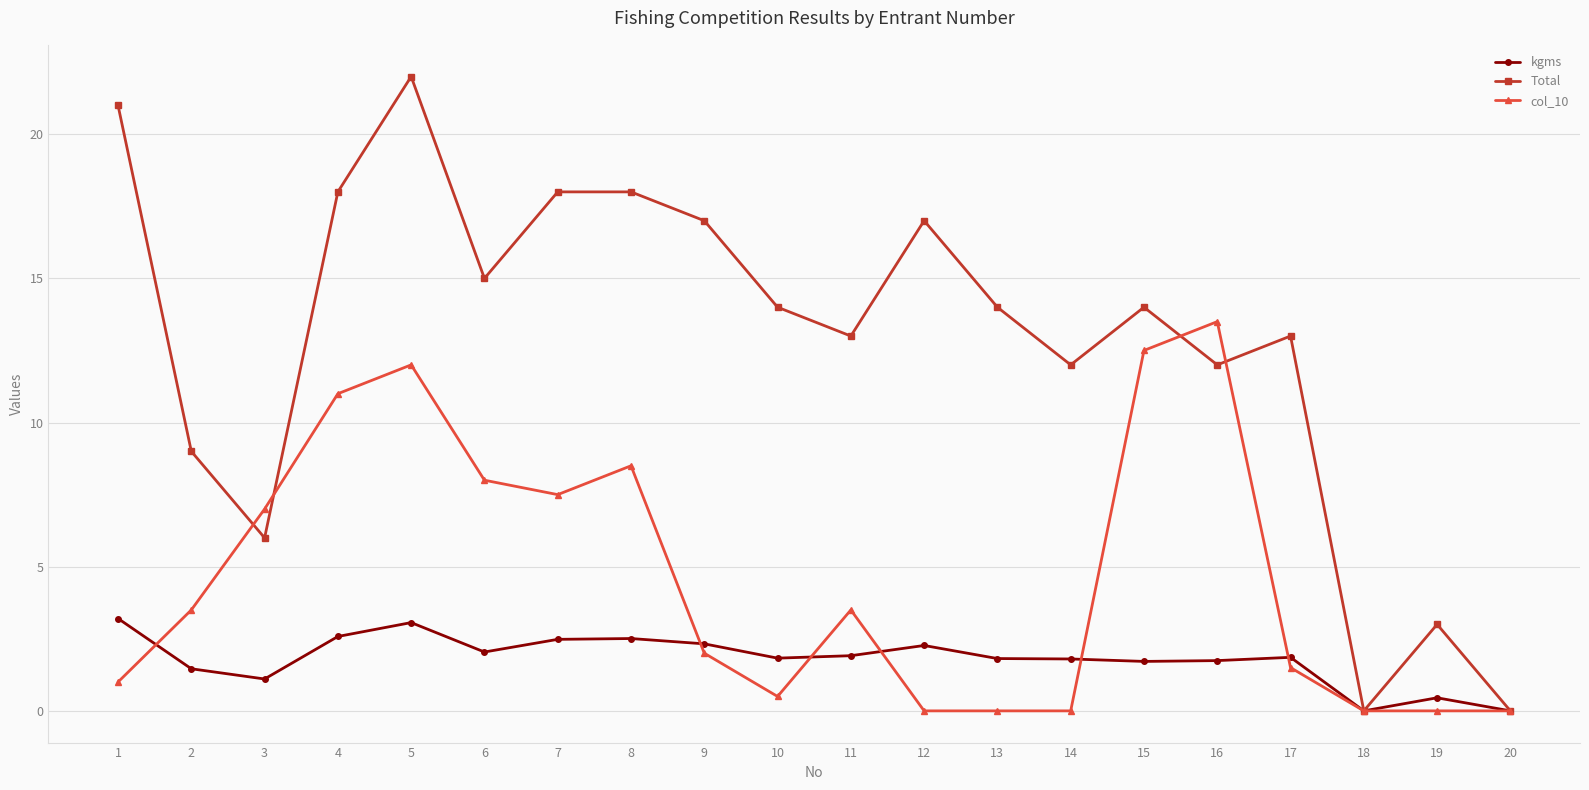

What is the value of the Total point at the 6th from the left?

15.0